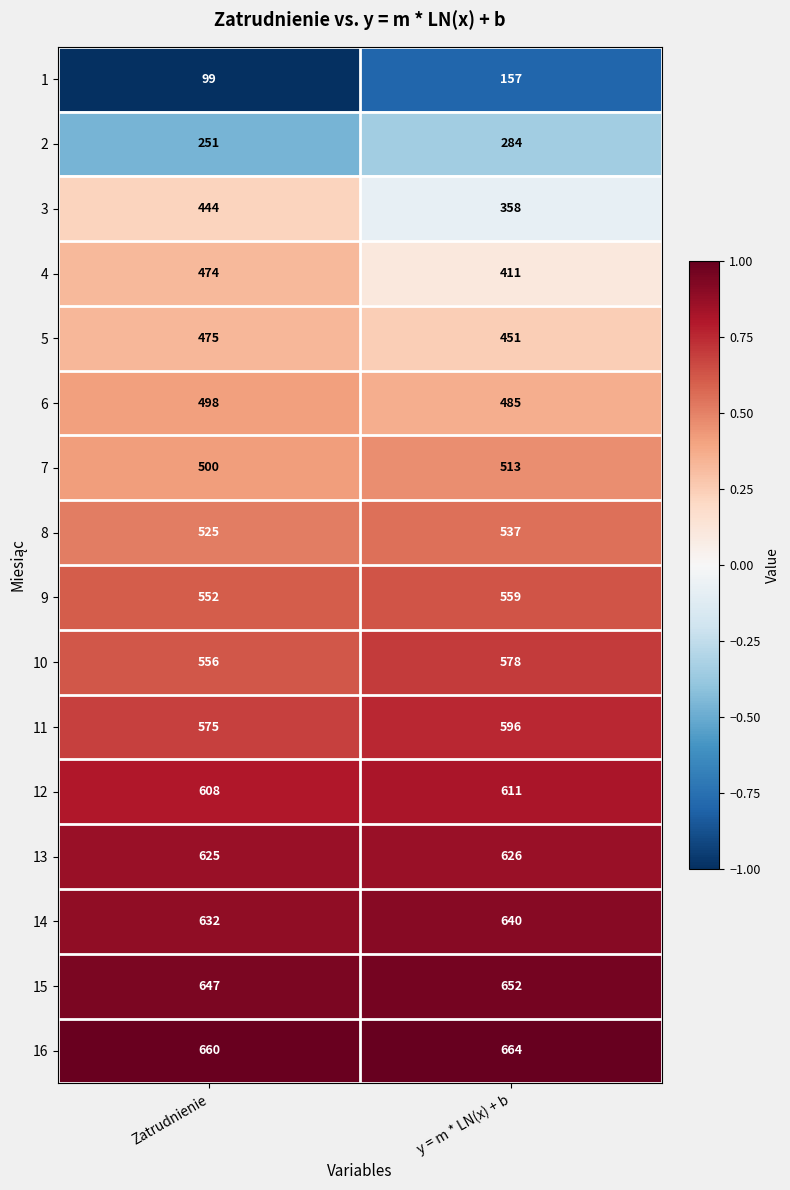

At which category is the sum across all series the highest?

y = m * LN(x) + b